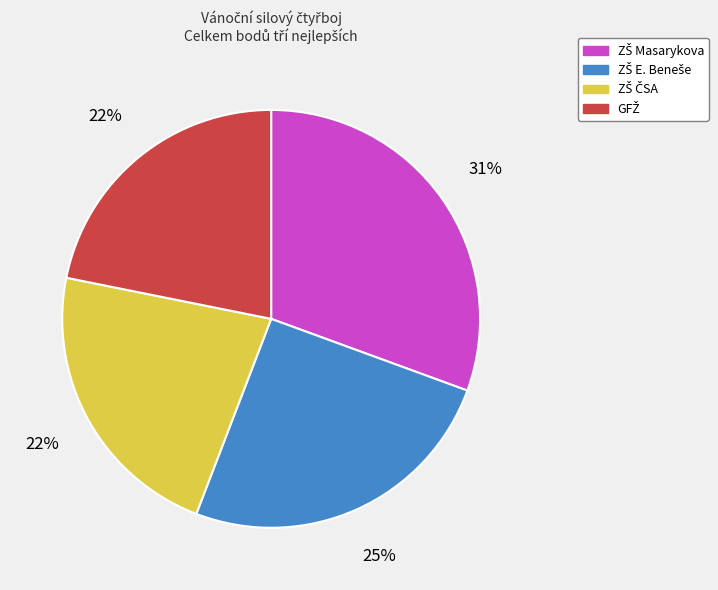

Count the number of slices in the pie.

4